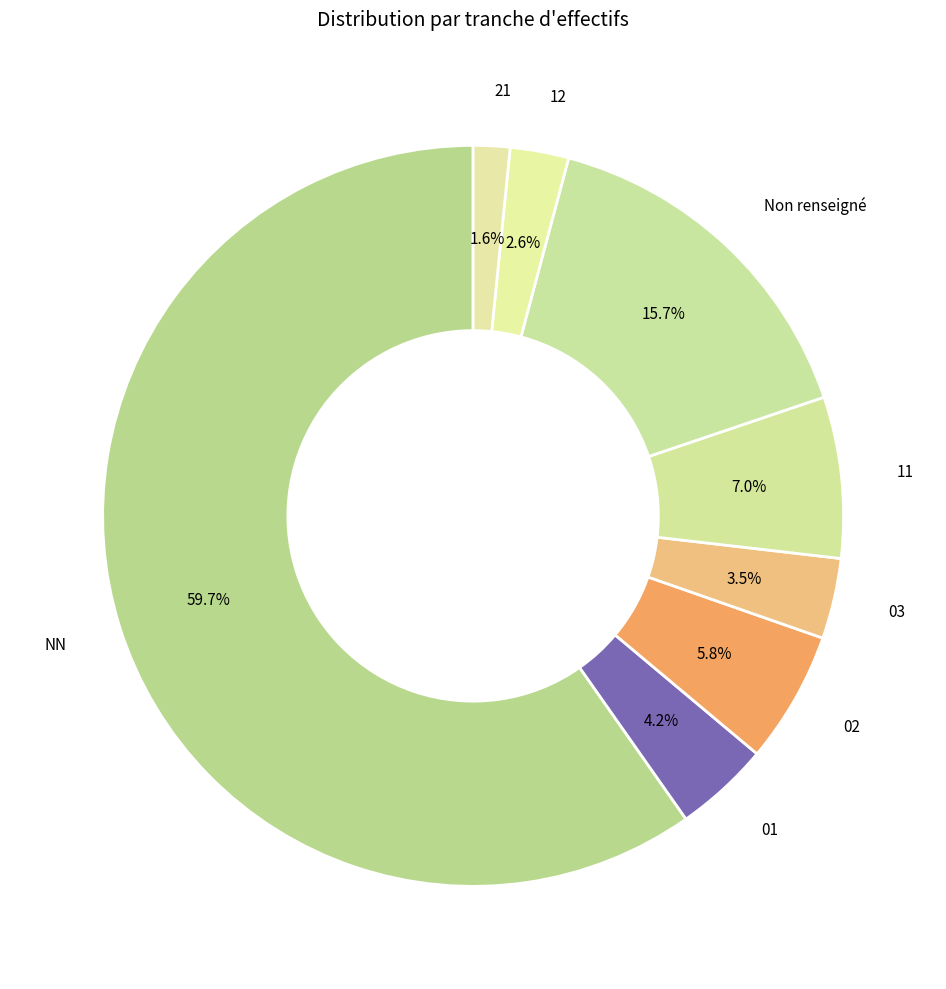

Which has a higher value, 02 or 21?

02